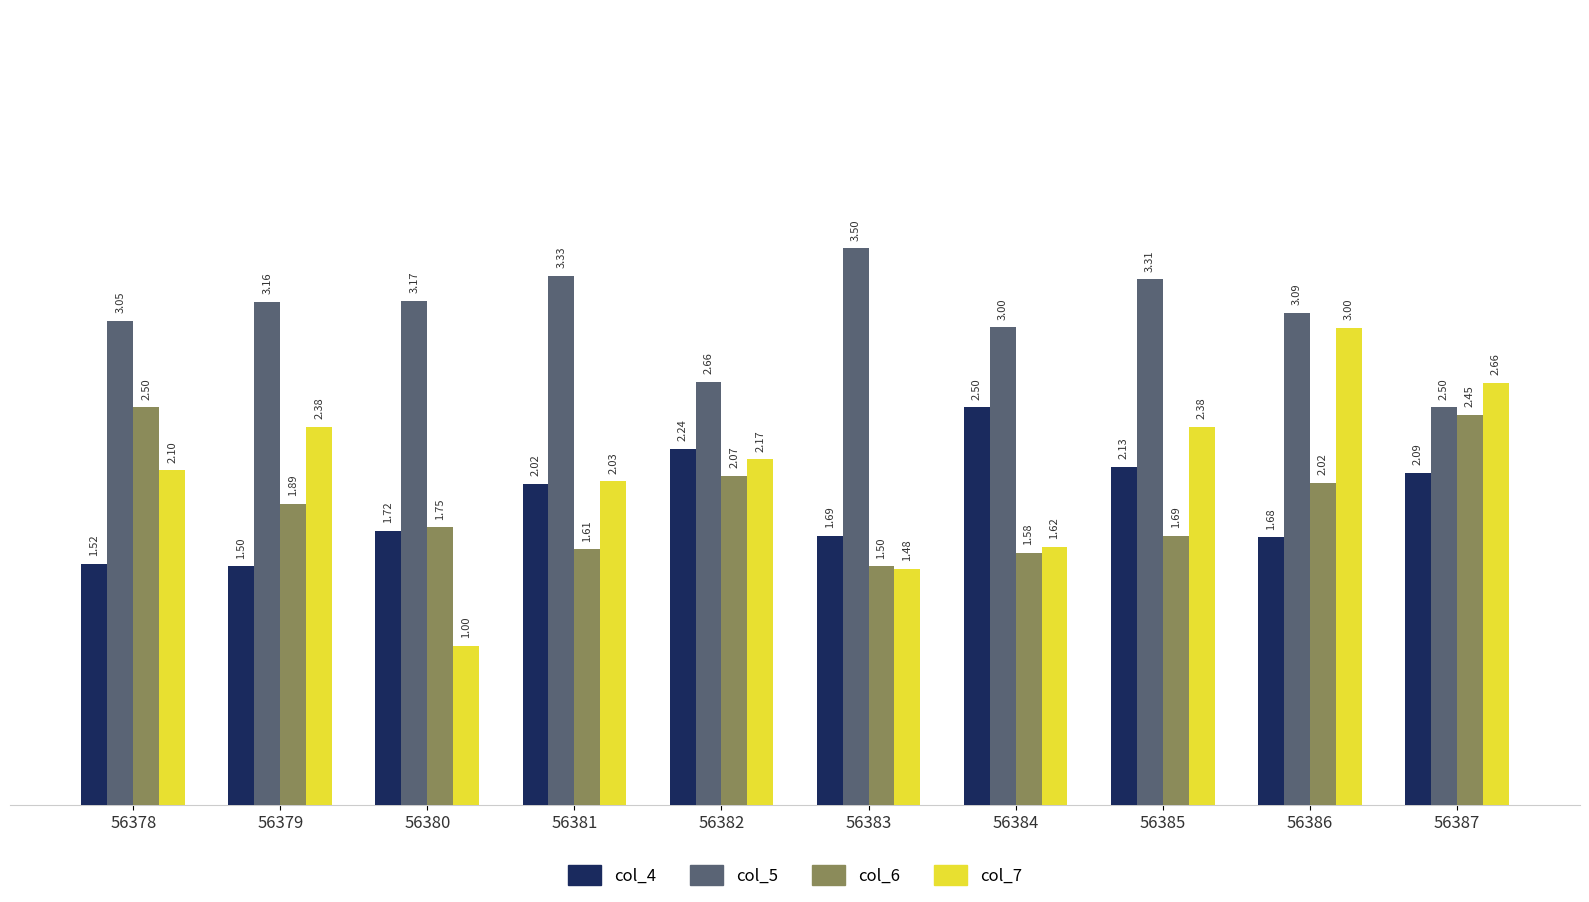

At which category is the sum across all series the highest?

56386